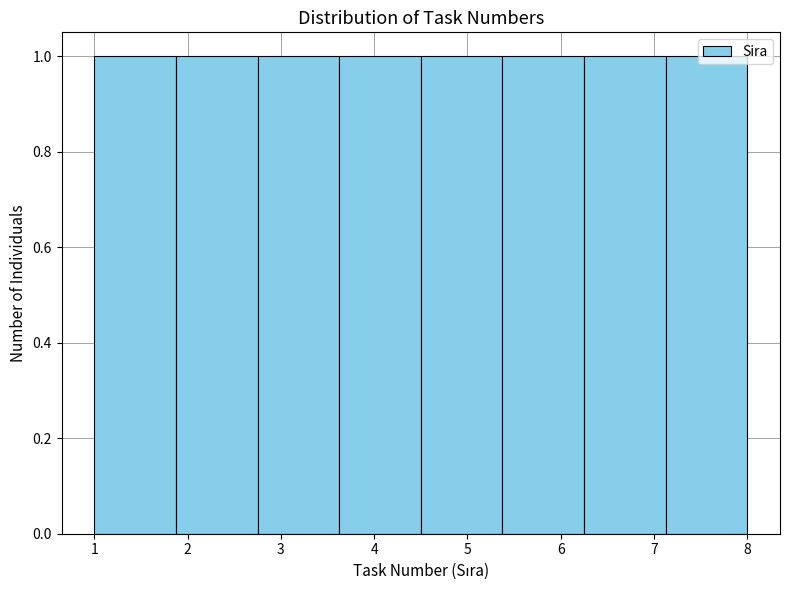

What is the height of the bar covering 2.8 to 3.6 on the x-axis? Neither the bar edges nor the heights are printed on the chart, so give them approximately, as read against the axes.

1